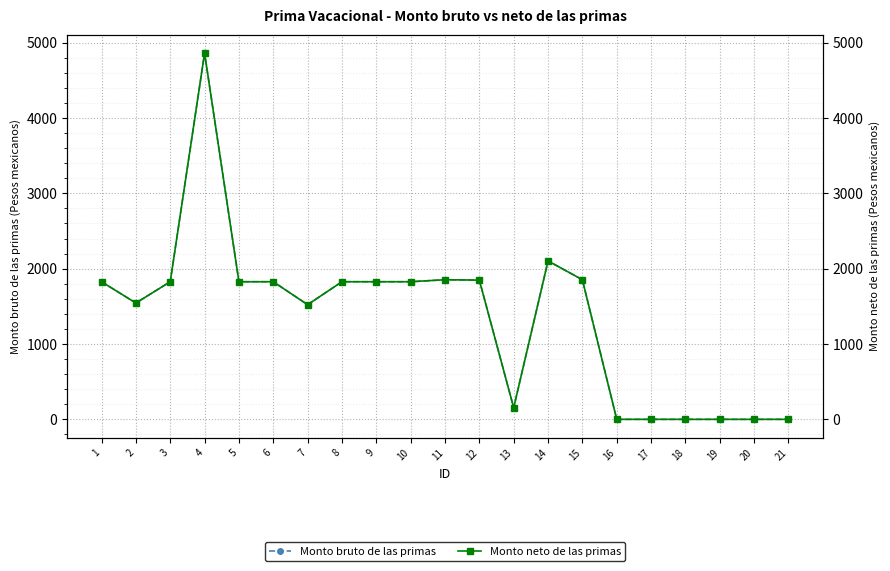

Where does the Monto neto de las primas series first go above 1826?

1